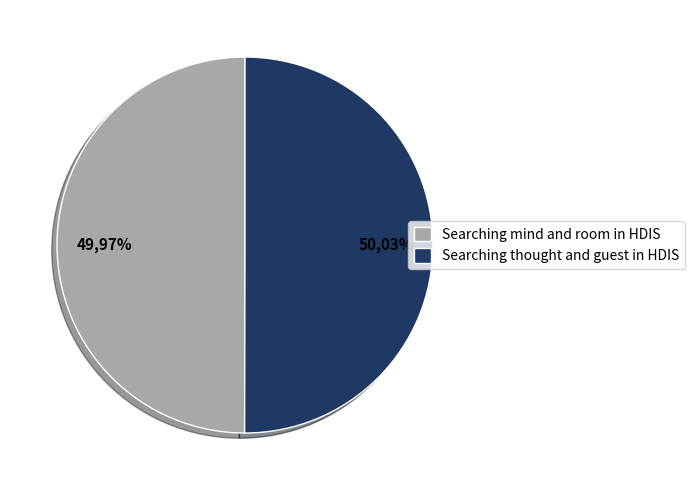

To the nearest percent, what portion does Searching thought and guest in HDIS represent?

50%